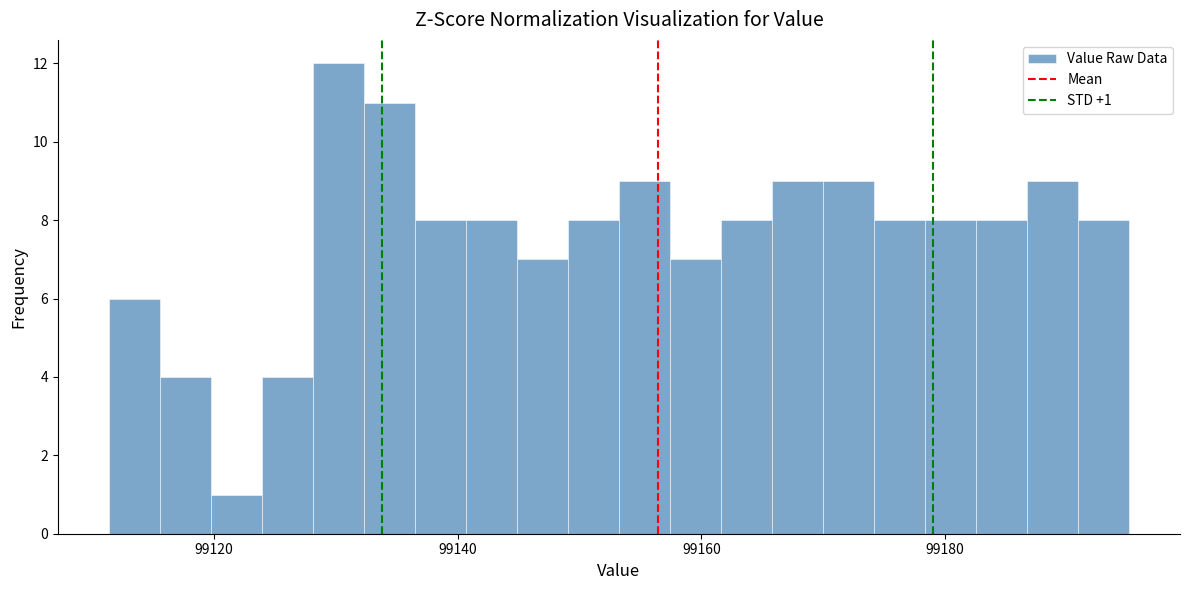

Around what value on the x-axis is the tallest bar? Give the approximate position of its centre, as read against the axis.

99130